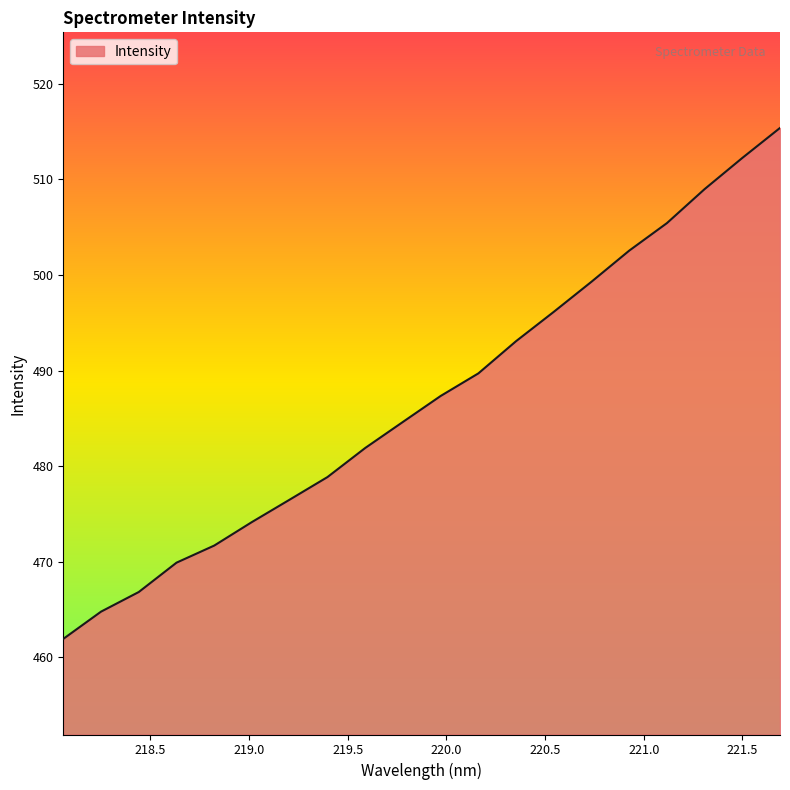

What is the difference between the maximum and minimum values?

53.4